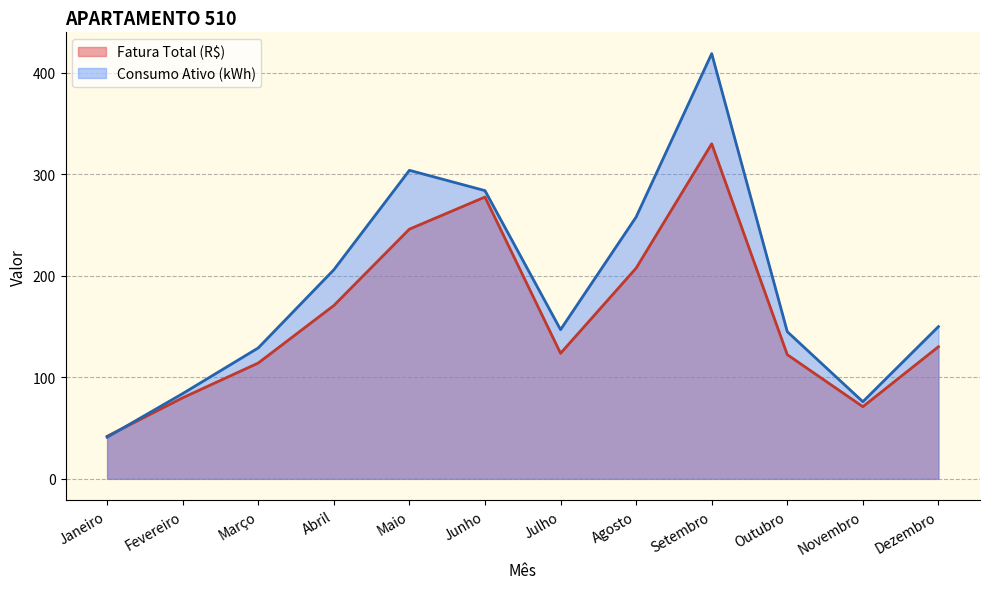

Which series has the largest range (max minus min)?

Consumo Ativo (kWh)